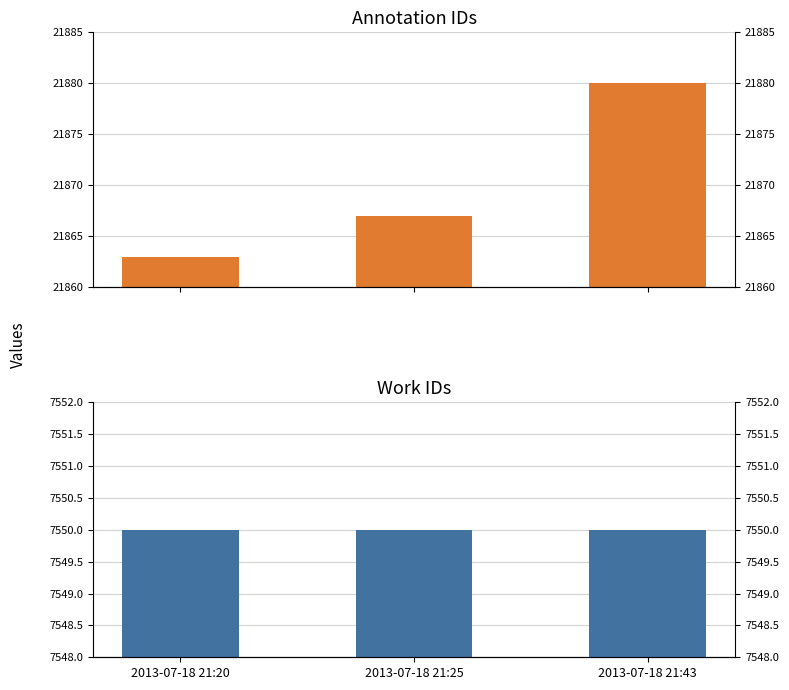

Is the value of id at 2013-07-18 21:43 greater than the value of work_id at 2013-07-18 21:25?

Yes